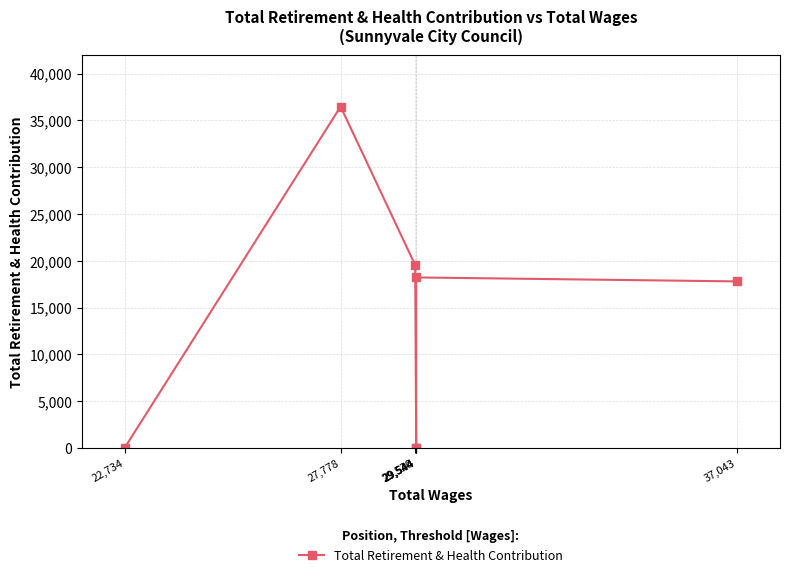

What is the sum of all values?

92036